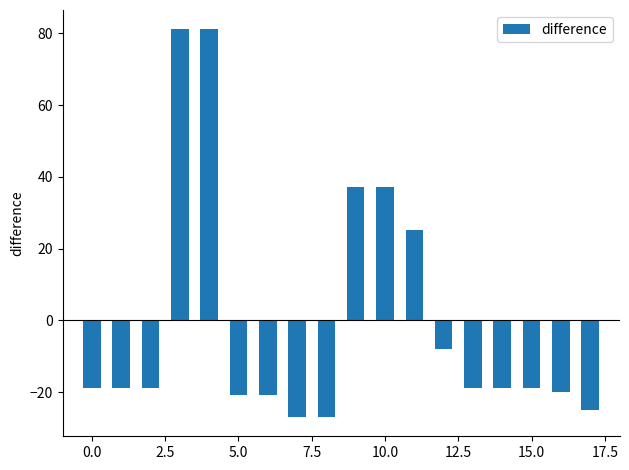

What is the maximum value shown in the chart?

81.1